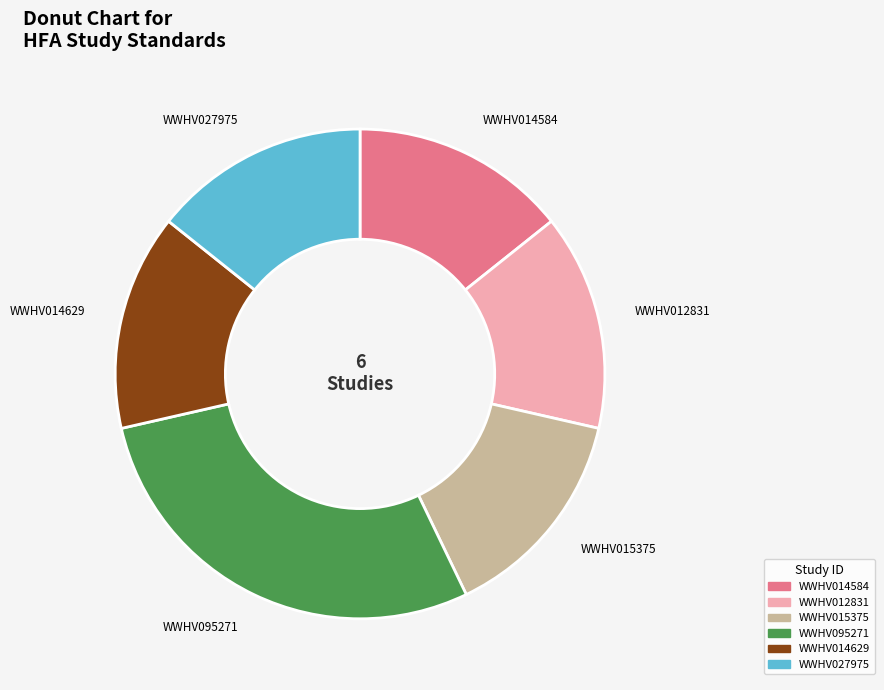

How many slices are in this pie chart?

6